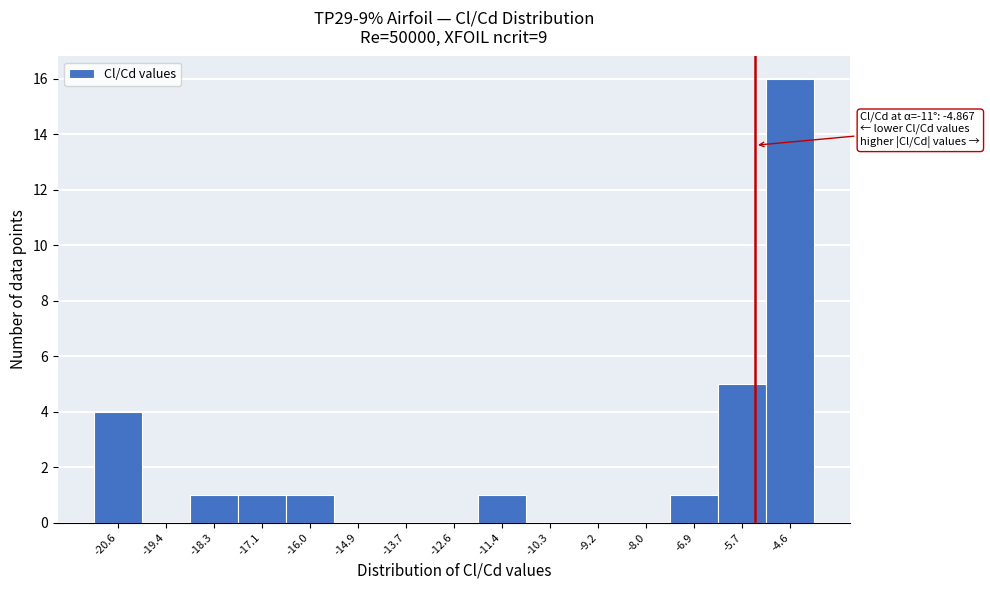

Reading left to right, extract all data points from this chart.

-20.6=4	-19.4=0	-18.3=1	-17.1=1	-16.0=1	-14.9=0	-13.7=0	-12.6=0	-11.4=1	-10.3=0	-9.2=0	-8.0=0	-6.9=1	-5.7=5	-4.6=16